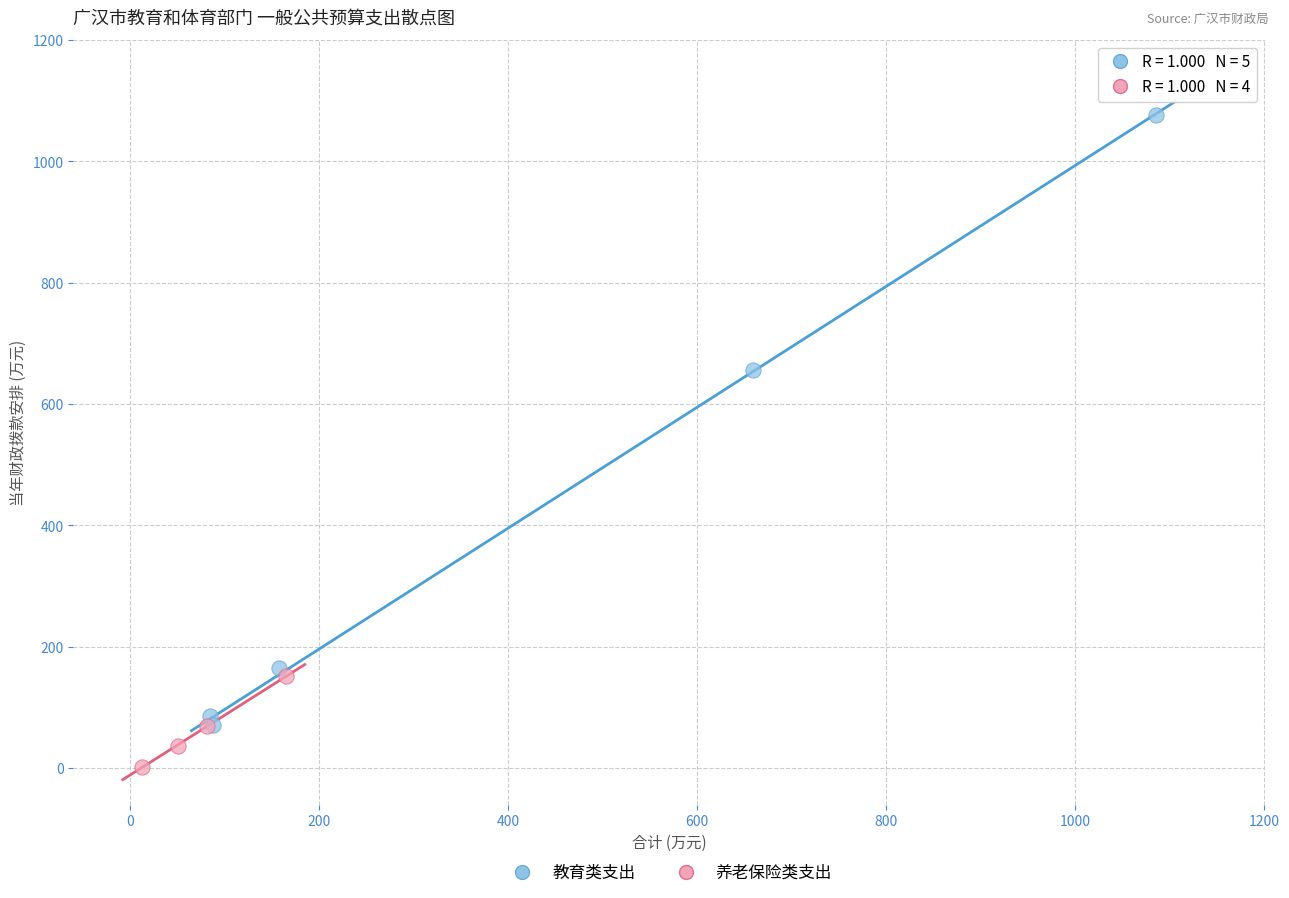

Which series contains the lowest Y value?

养老保险类支出